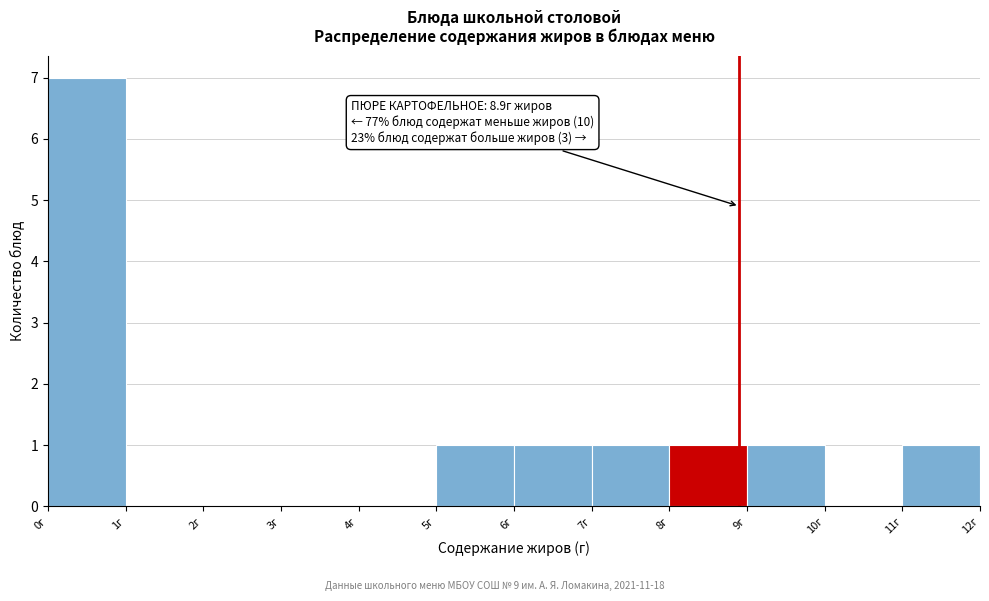

Over which range of the x-axis is the bar tallest?

0 to 1